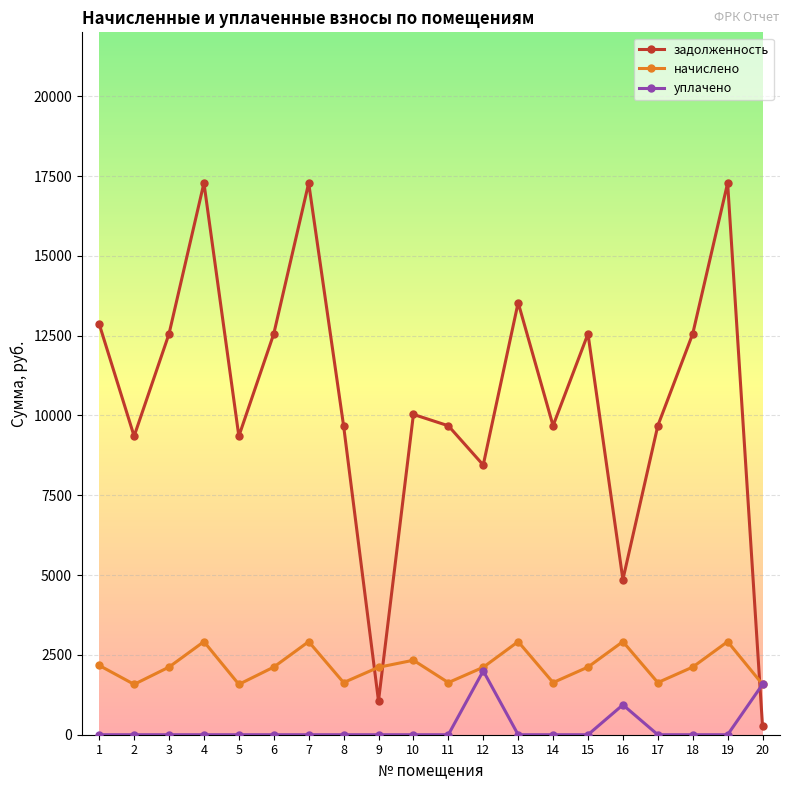

Which series has the largest range (max minus min)?

задолженность